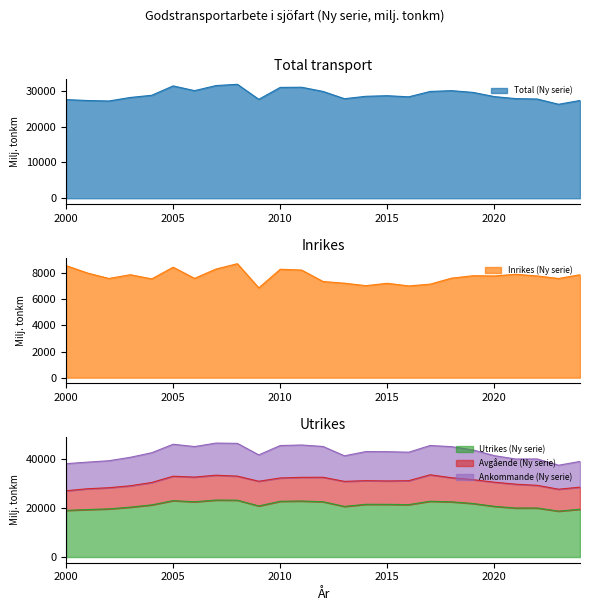

Which series changed the most between 2008 and 2015?

Total (Ny serie)